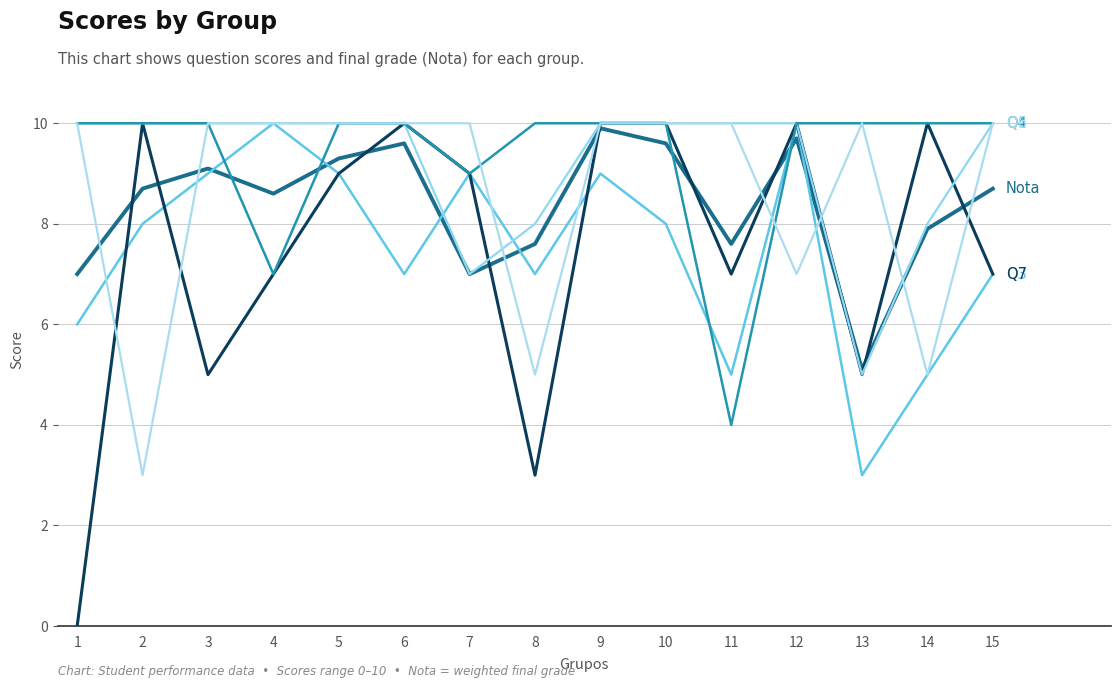

At which category is the sum across all series the highest?

9